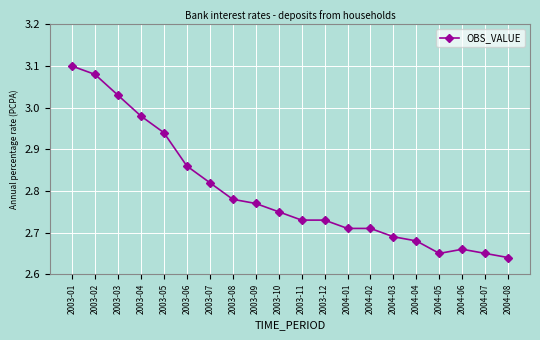

What is the label of the 2nd point from the left?

2003-02